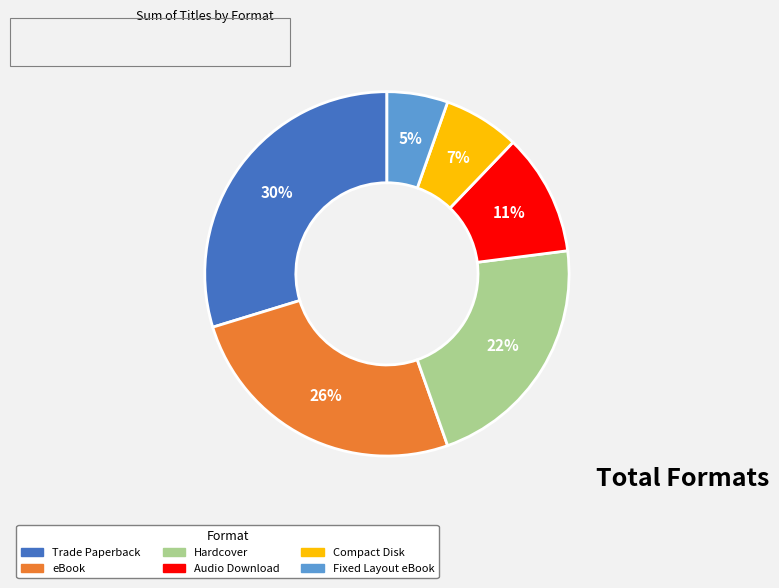

How many slices are in this pie chart?

6